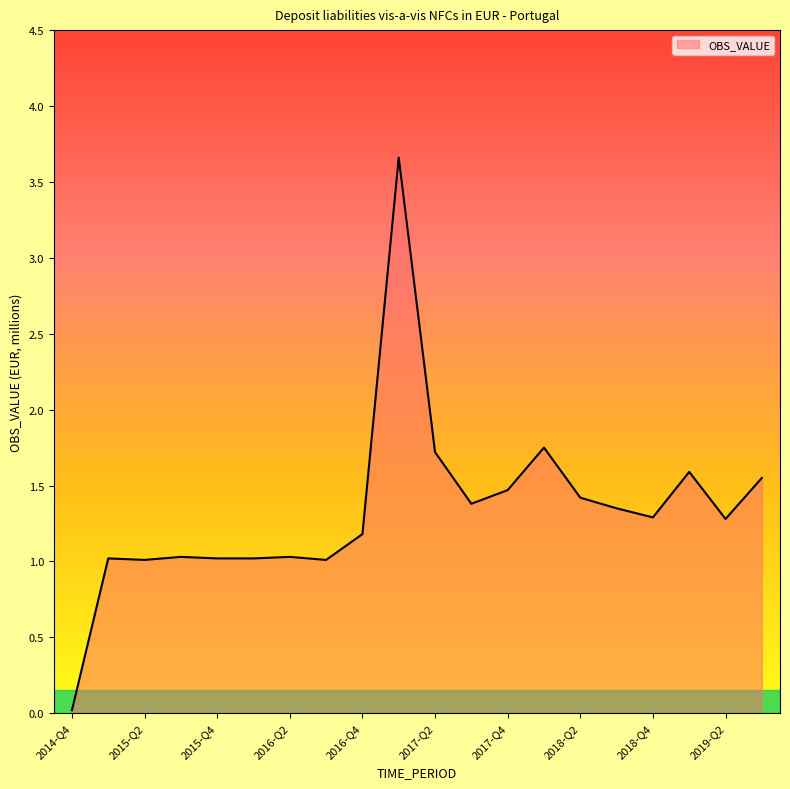

What is the difference between the maximum and minimum values?

3.6